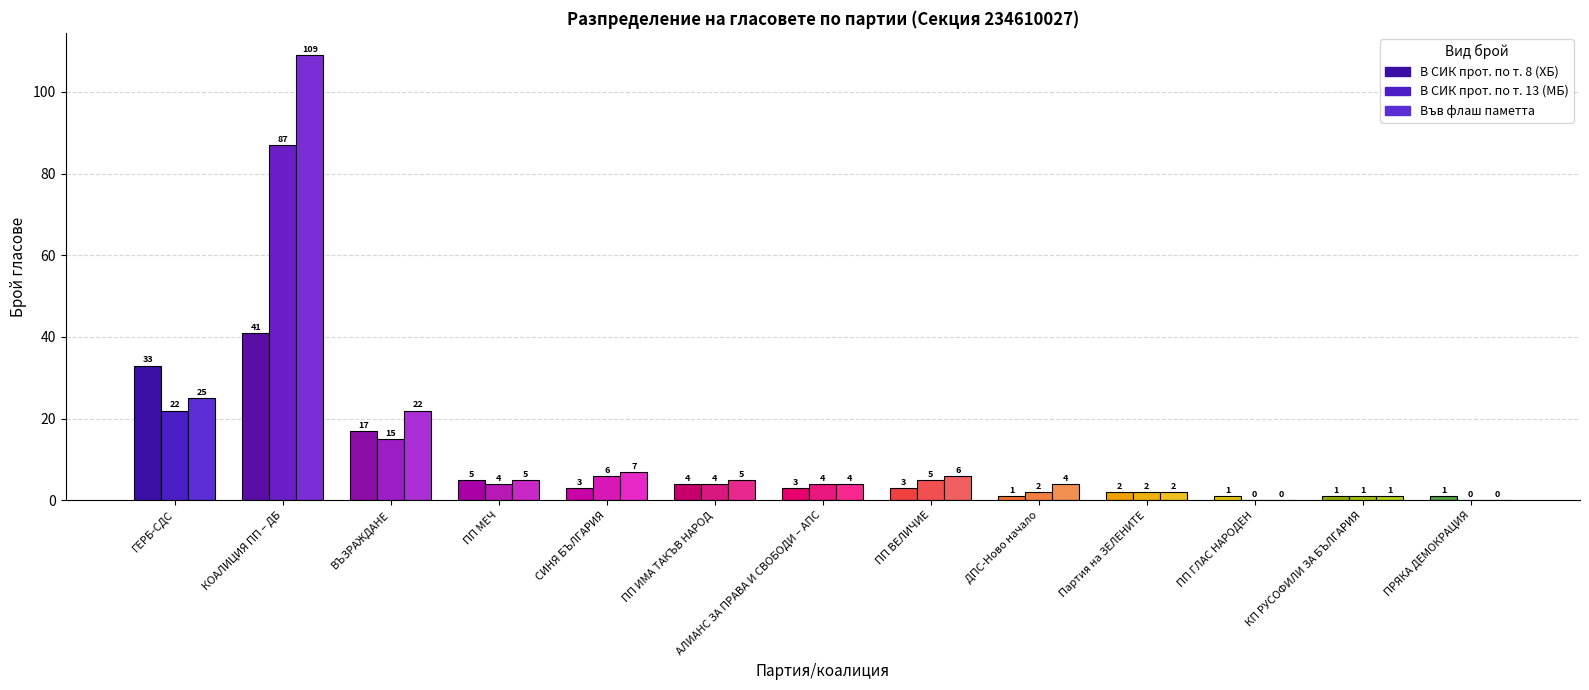

Rank the series by their average value, from lowest to highest.

В СИК прот. по т. 8 (ХБ), В СИК прот. по т. 13 (МБ), Във флаш паметта